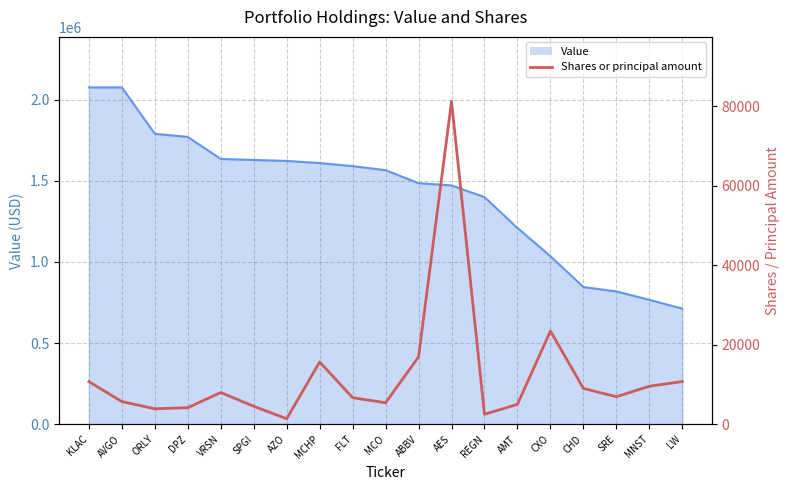

Reading left to right, what are all the values shown in this chart?

10708	5695	3880	4162	7976	4515	1377	15660	6676	5400	16956	81230	2499	5002	23459	9012	6915	9557	10739